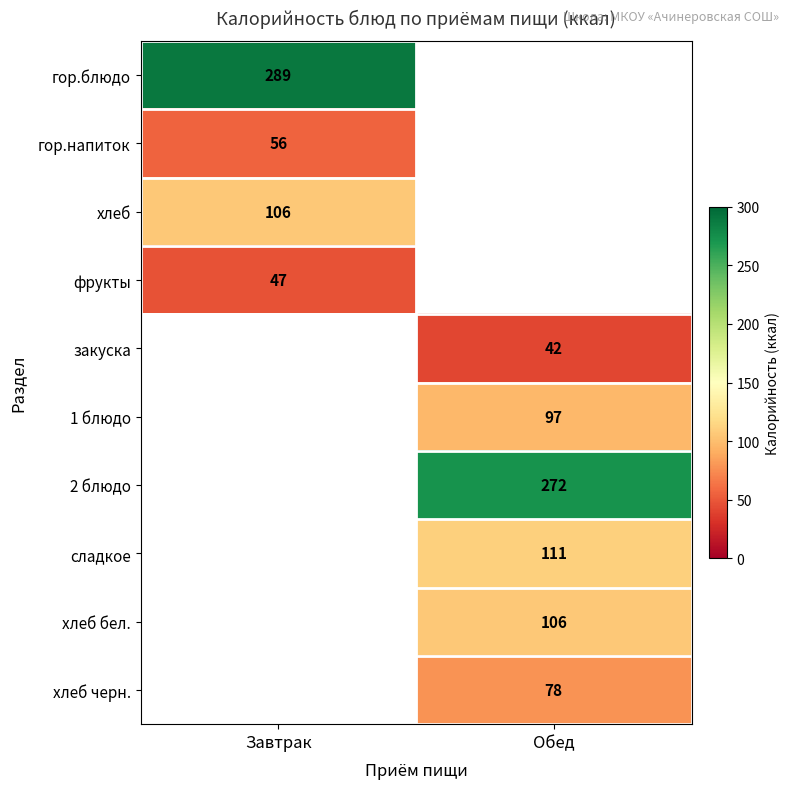

How many data points does each series have?

2